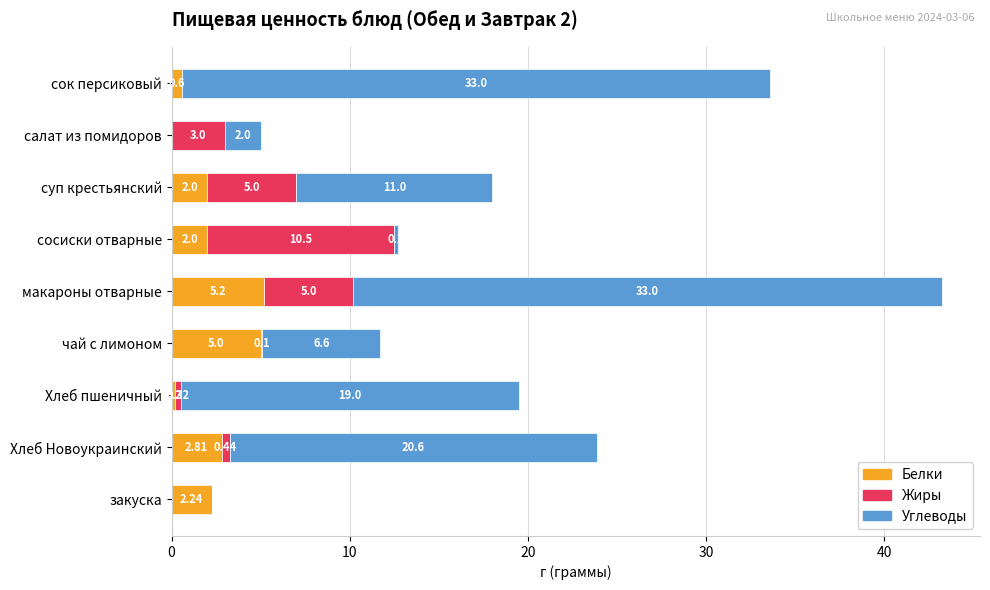

What is the total value across all series at сосиски отварные?

12.7